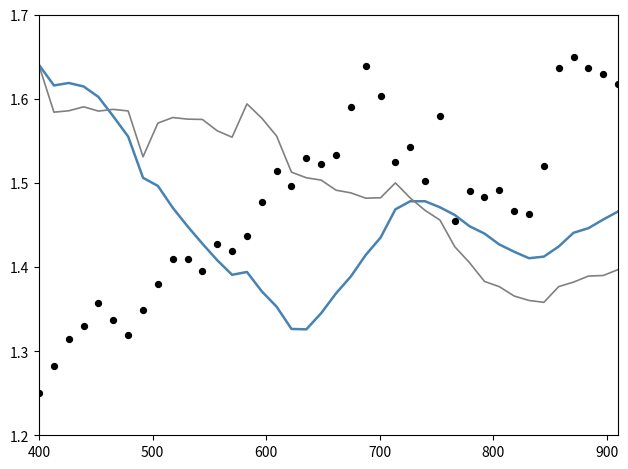

Is the value of humidity at 29 greater than the value of pressure at 30?

Yes